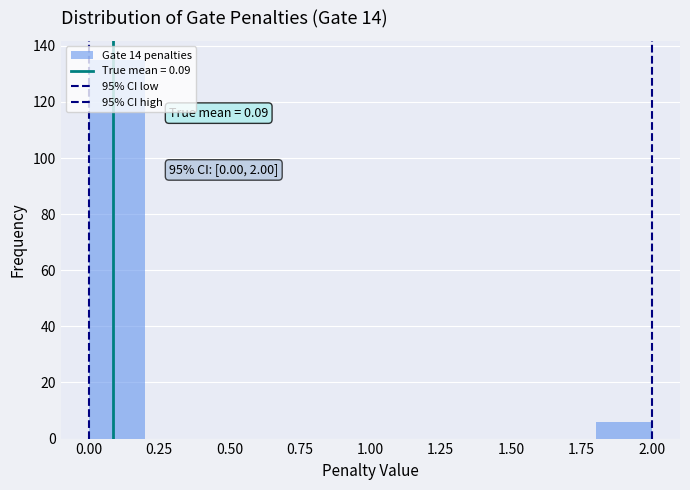

Which range on the x-axis has the tallest bar?

0.0 to 0.2